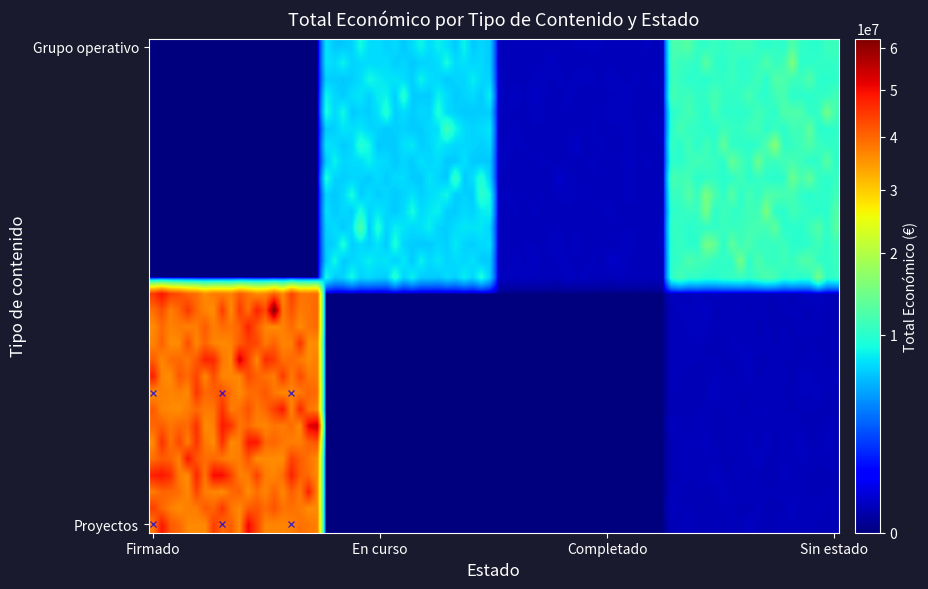

Reading left to right, extract all data points from this chart.

Proyectos: Firmado=35744534	En curso=0	Completado=0	Sin estado=150000
Grupo operativo: Firmado=0	En curso=6474018	Completado=165000	Sin estado=9847932